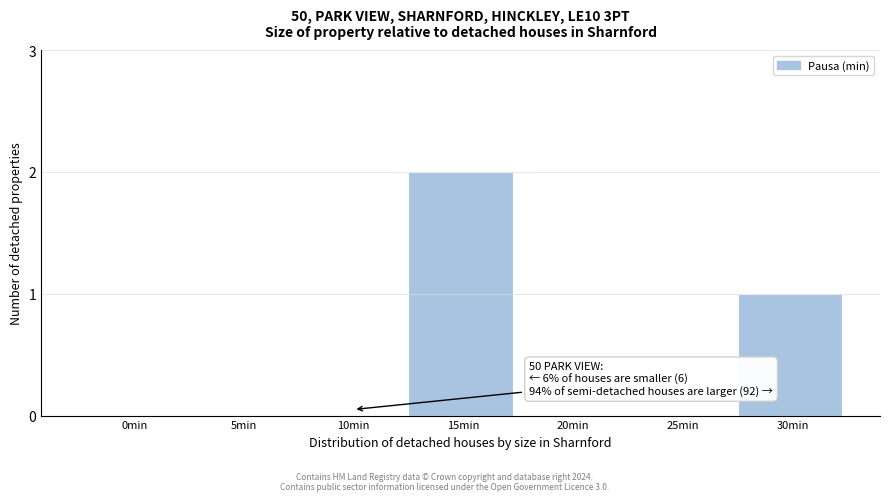

Reading right to left, what are all the values shown in this chart?

30min=1	25min=0	20min=0	15min=2	10min=0	5min=0	0min=0